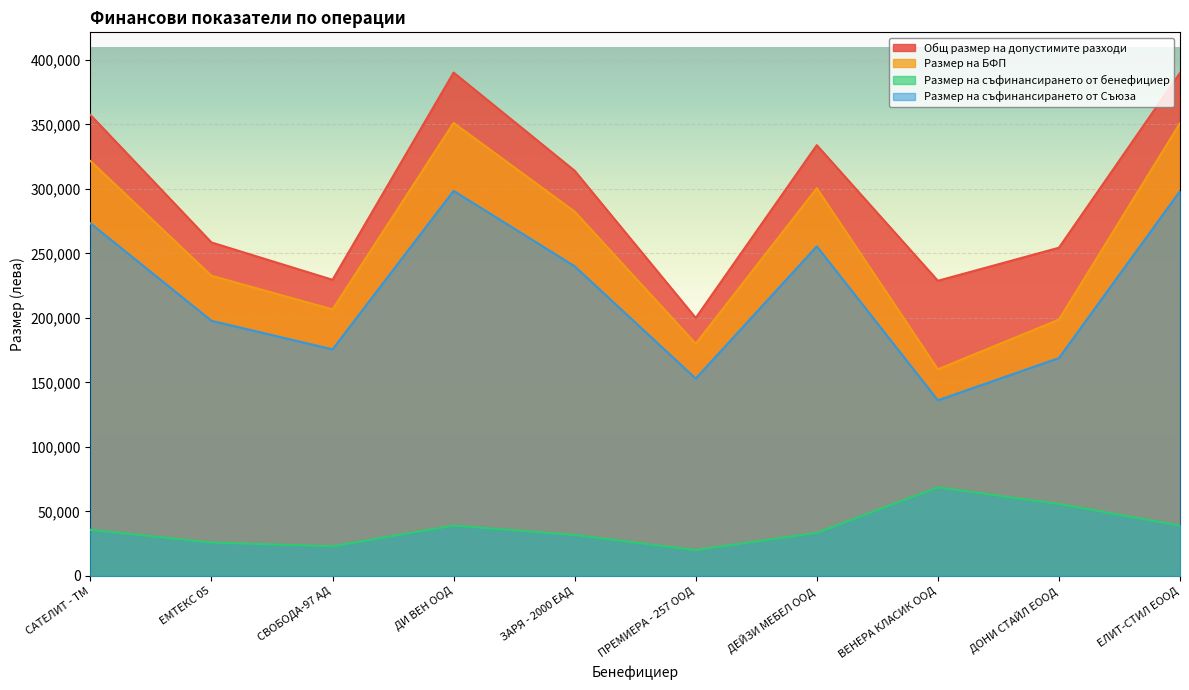

What is the difference between the Размер на съфинансирането от Съюза values at ДОНИ СТАЙЛ ЕООД and ДЕЙЗИ МЕБЕЛ ООД?

86606.8